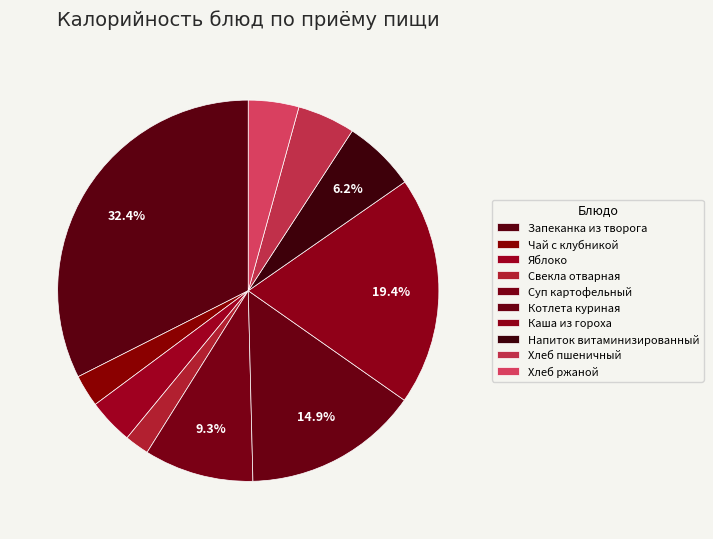

Rank the categories by value from lowest to highest.

Свекла отварная, Чай с клубникой, Яблоко, Хлеб ржаной, Хлеб пшеничный, Напиток витаминизированный, Суп картофельный, Котлета куриная, Каша из гороха, Запеканка из творога